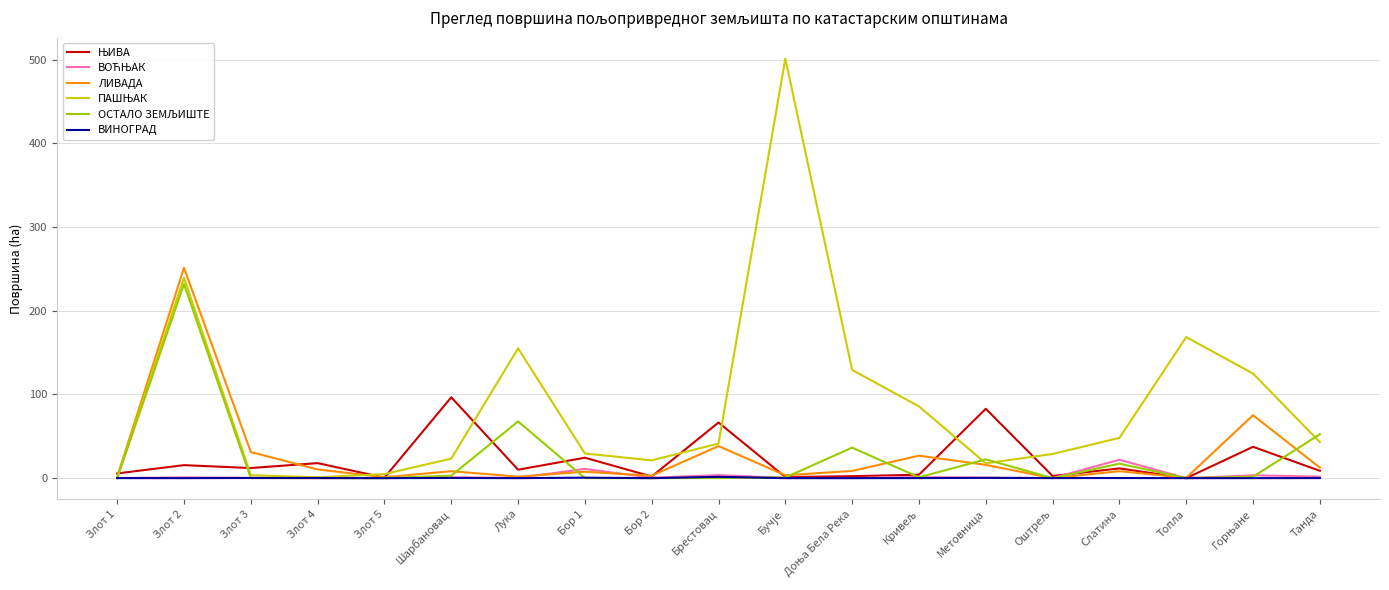

At how many categories does at least one series exceed 409?

1